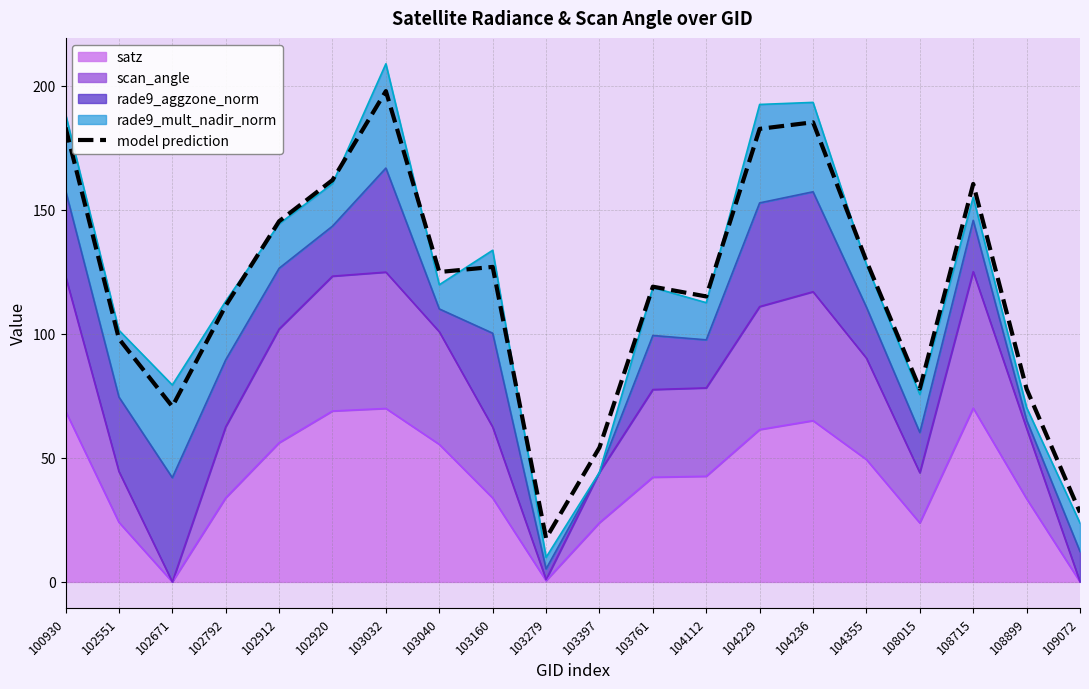

Which label corresponds to the smallest value in the chart?

103279